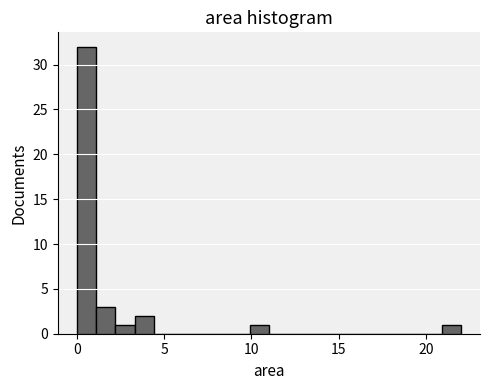

Read against the x-axis, roughly where is the centre of the tallest bar?

0.5